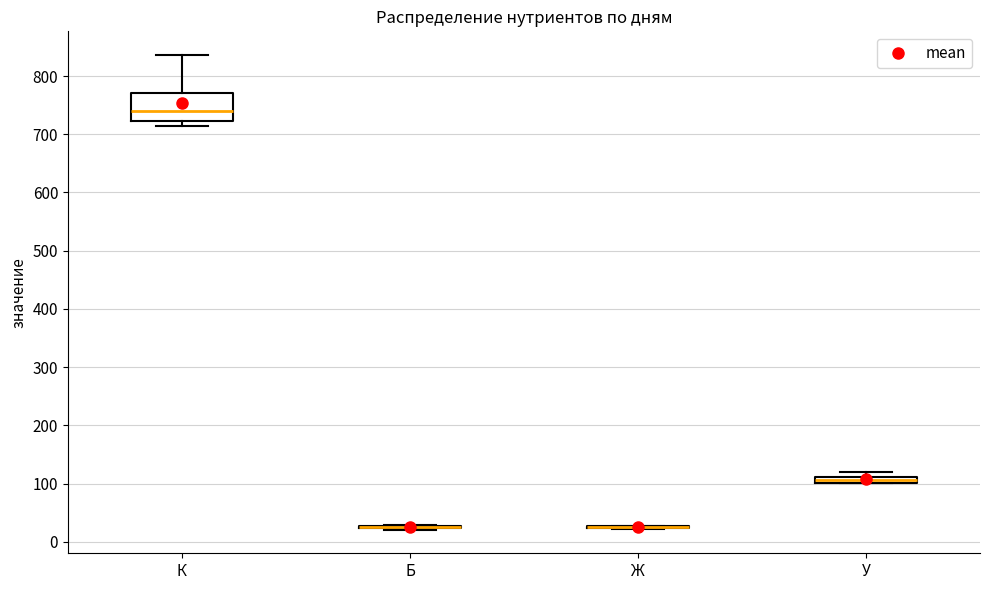

Which box is the tallest, from its lower edge to its upper edge?

К